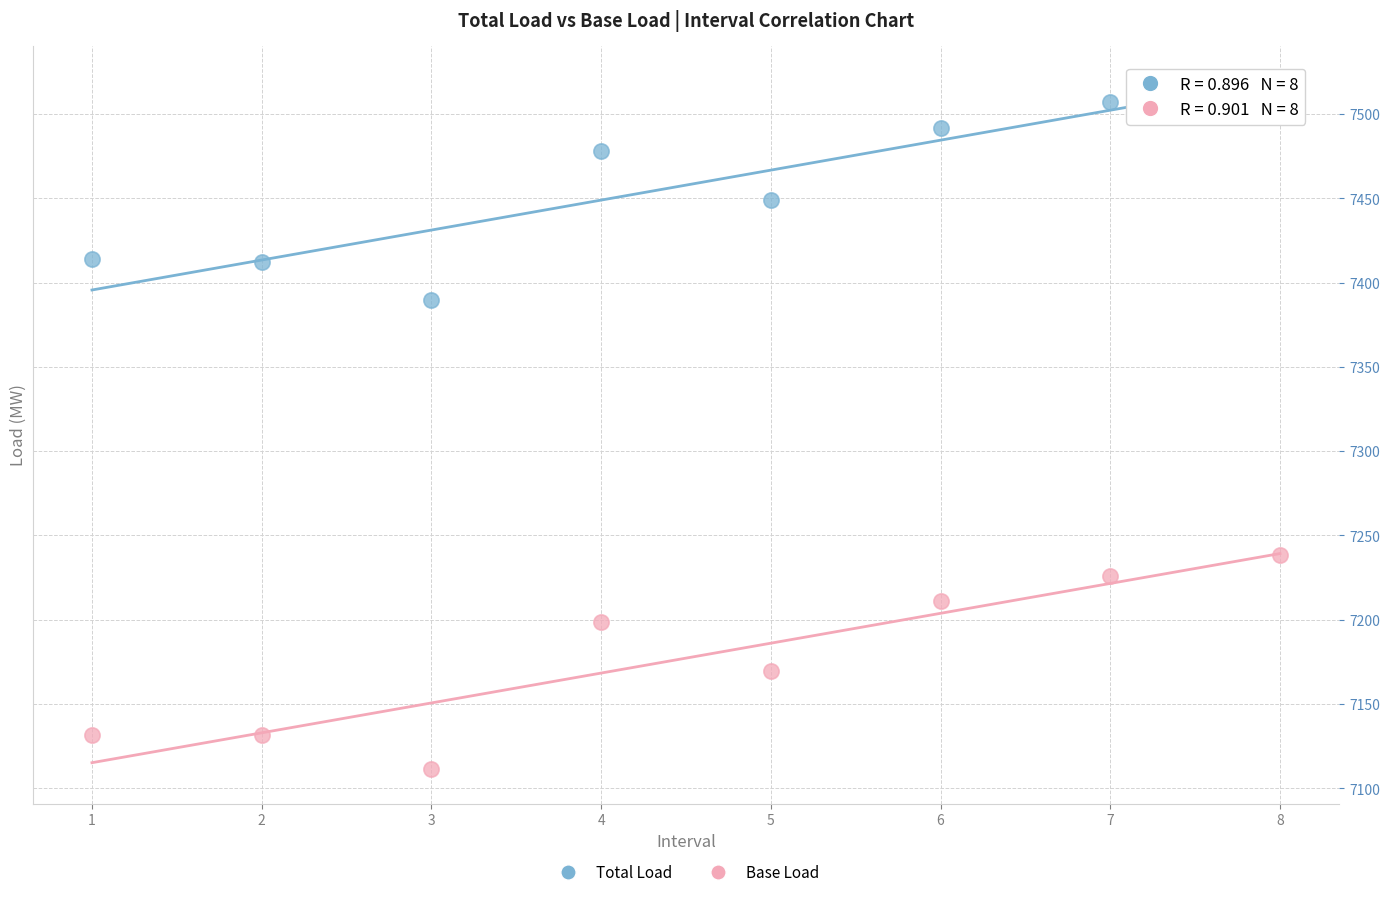

Which series contains the highest Y value?

Total Load